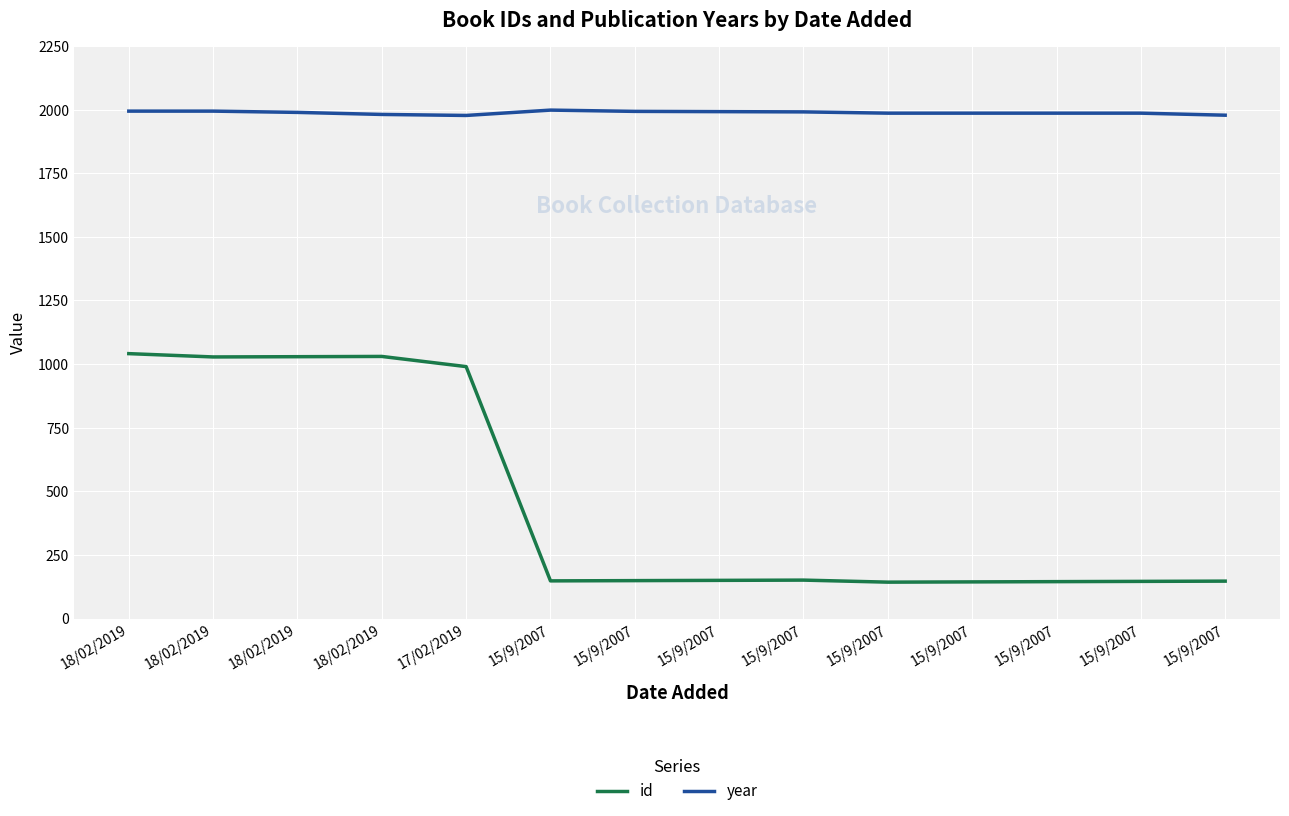

Reading left to right, transcribe all the data shown in this chart.

id: 18/02/2019=1041	18/02/2019=1028	18/02/2019=1029	18/02/2019=1030	17/02/2019=990	15/9/2007=148	15/9/2007=149	15/9/2007=150	15/9/2007=151	15/9/2007=143	15/9/2007=144	15/9/2007=145	15/9/2007=146	15/9/2007=147
year: 18/02/2019=1994	18/02/2019=1994	18/02/2019=1989	18/02/2019=1981	17/02/2019=1977	15/9/2007=1998	15/9/2007=1993	15/9/2007=1992	15/9/2007=1991	15/9/2007=1986	15/9/2007=1986	15/9/2007=1986	15/9/2007=1986	15/9/2007=1978